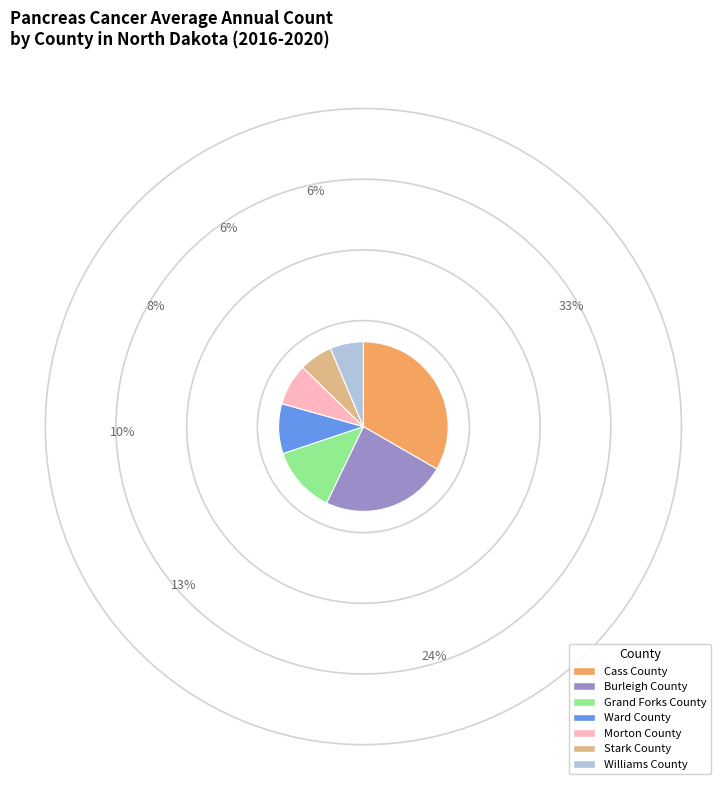

Which slice is the largest?

Cass County